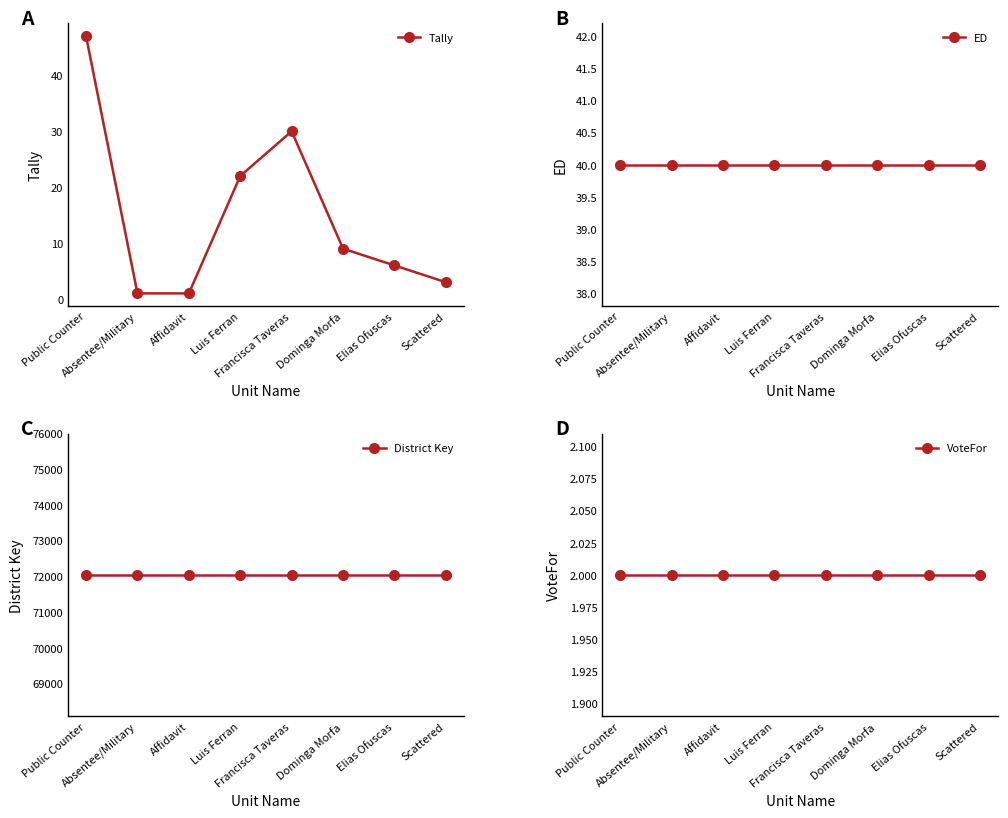

Reading left to right, transcribe all the data shown in this chart.

Tally: 47	1	1	22	30	9	6	3
ED: 40	40	40	40	40	40	40	40
District Key: 72040	72040	72040	72040	72040	72040	72040	72040
VoteFor: 2	2	2	2	2	2	2	2